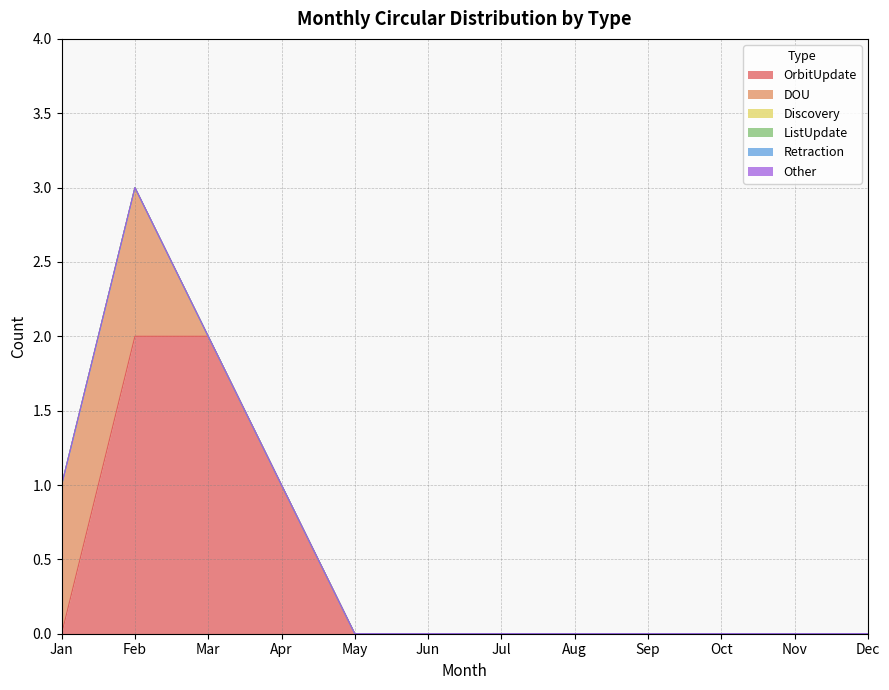

Does the chart have visible grid lines?

Yes